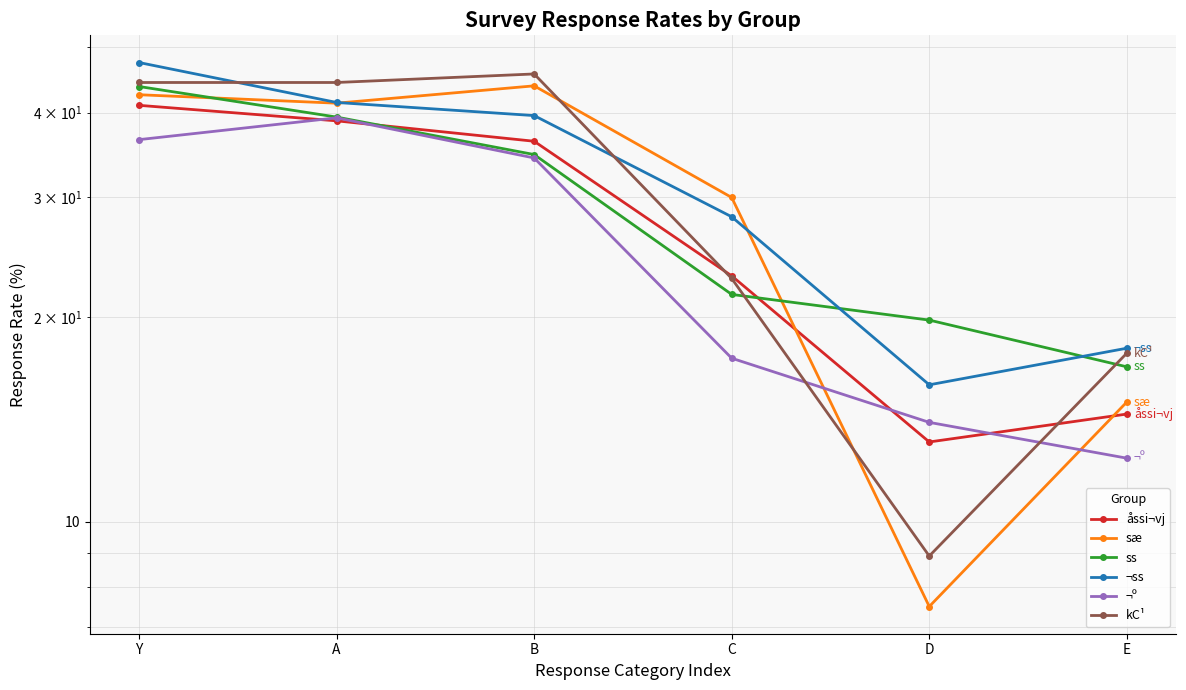

Between A and B, which series saw the biggest shift?

¬º